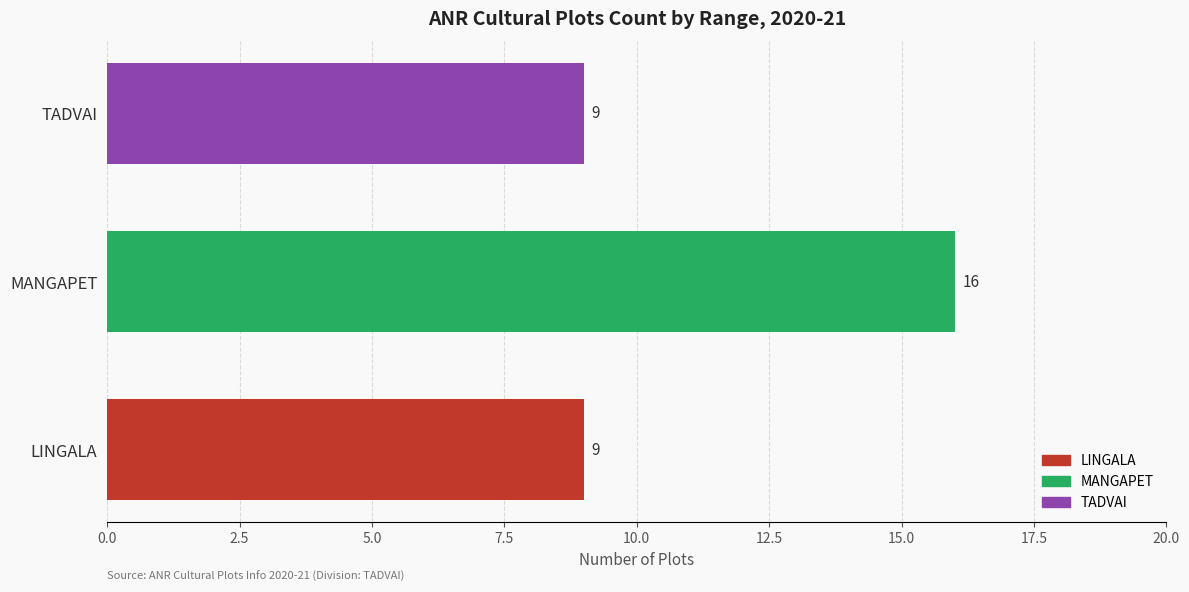

How many values are between 9 and 16?

3